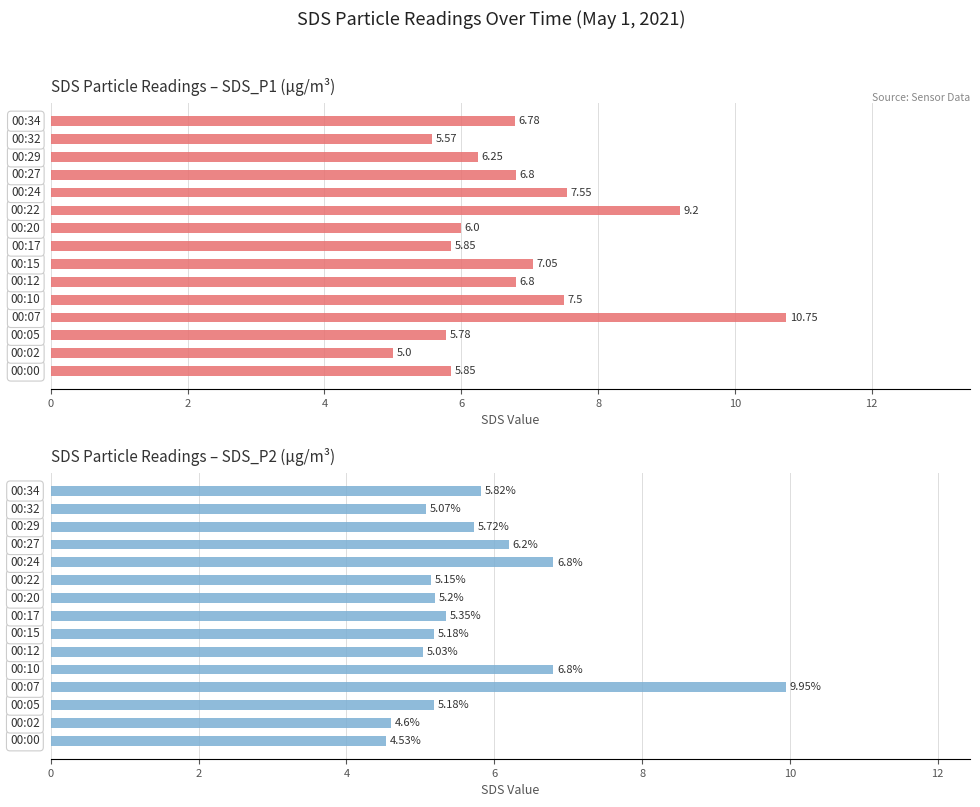

List the series in order of their peak value, lowest first.

SDS_P2, SDS_P1